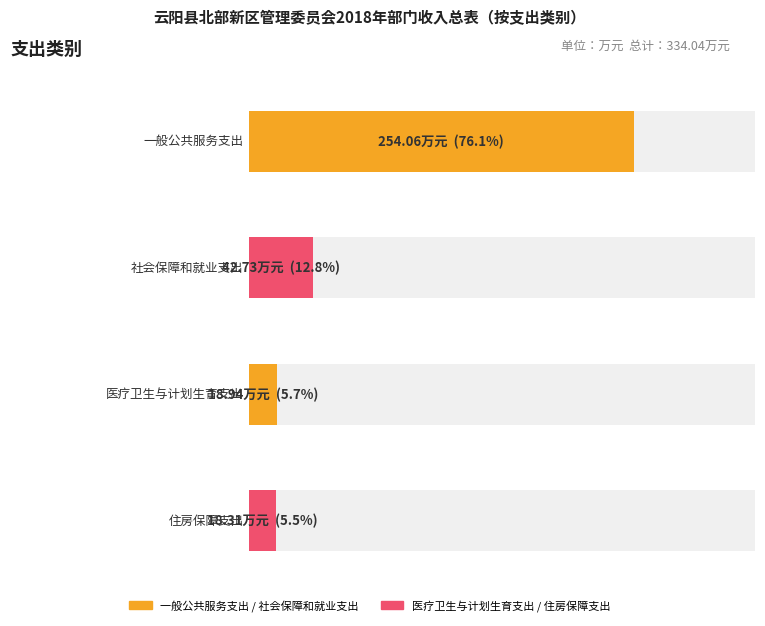

At how many categories does at least one series exceed 244?

1